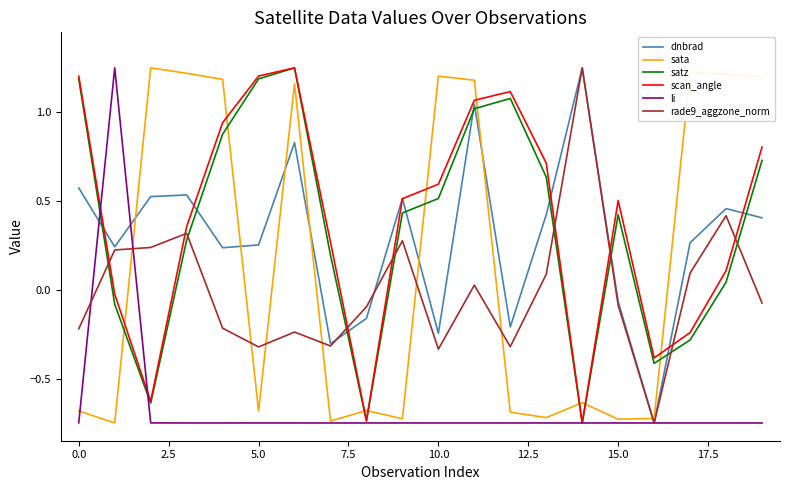

After their last crossing, which series has the higher values: dnbrad or sata?

sata